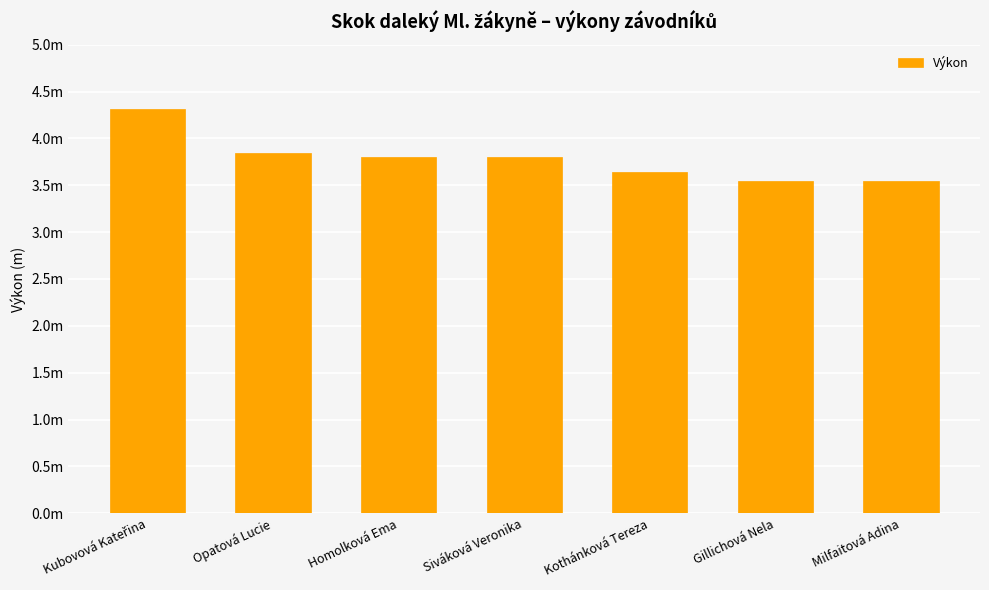

Are the bars horizontal?

No